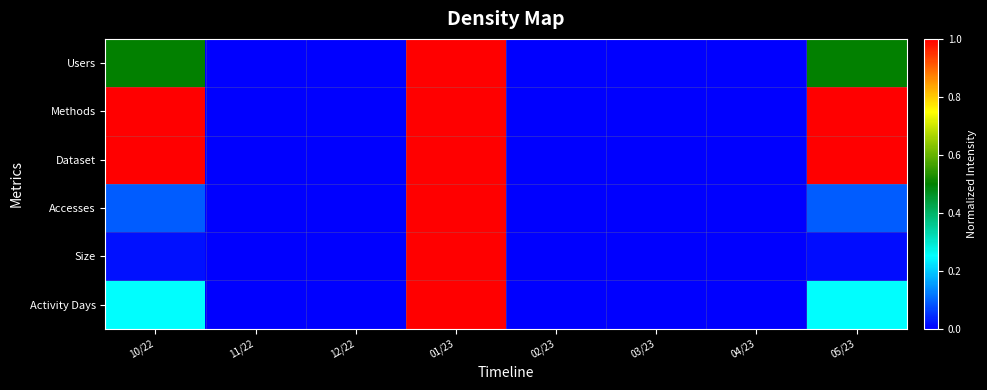

List the series in order of their peak value, lowest first.

Users, Methods, Dataset, Accesses, Size, Activity Days